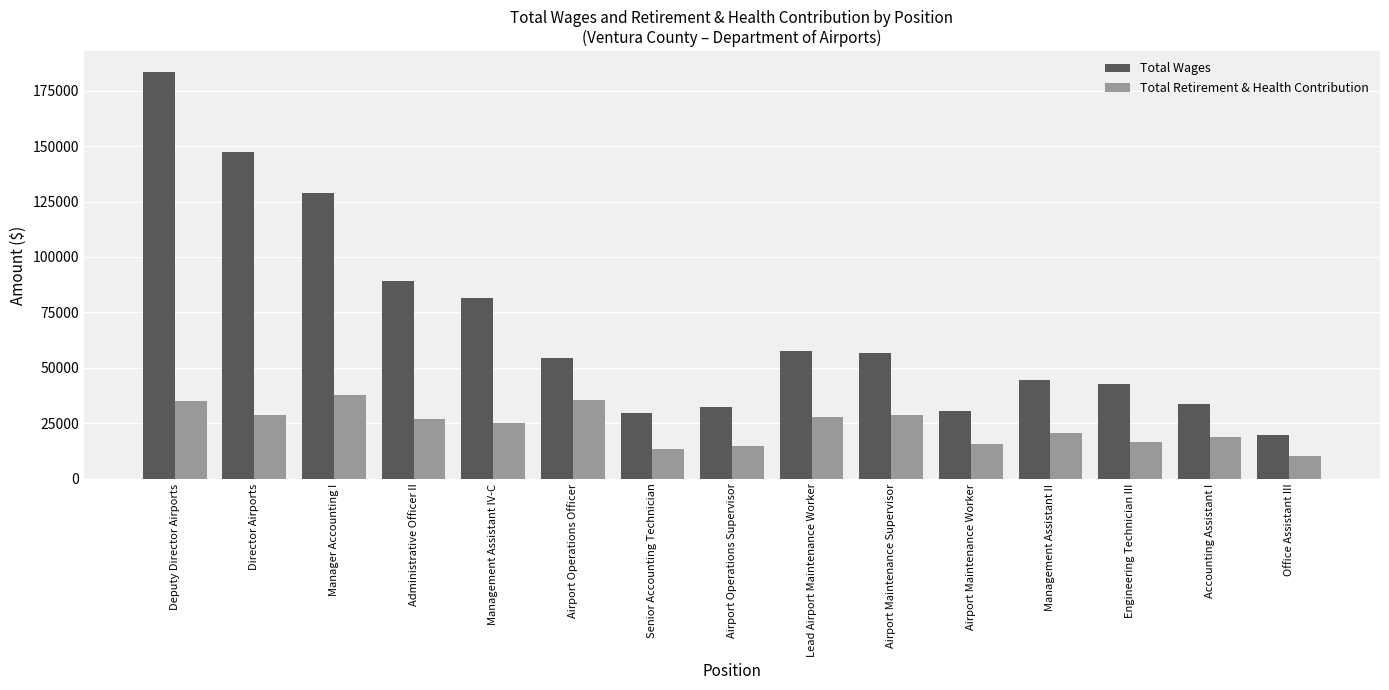

What is the difference between the highest and lowest values at Deputy Director Airports?

148496